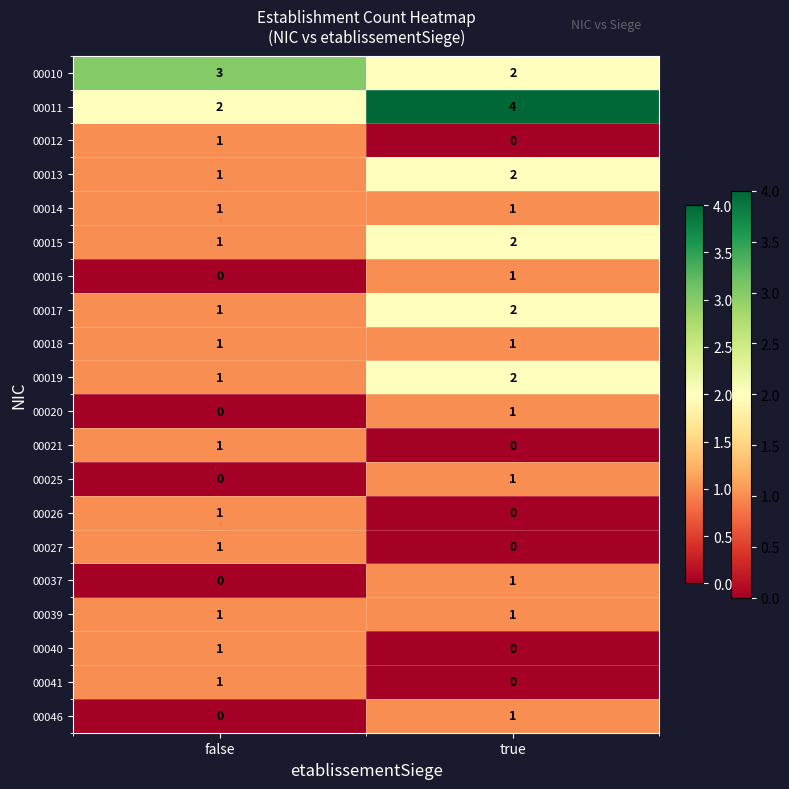

Which category has the highest value across all series?

true